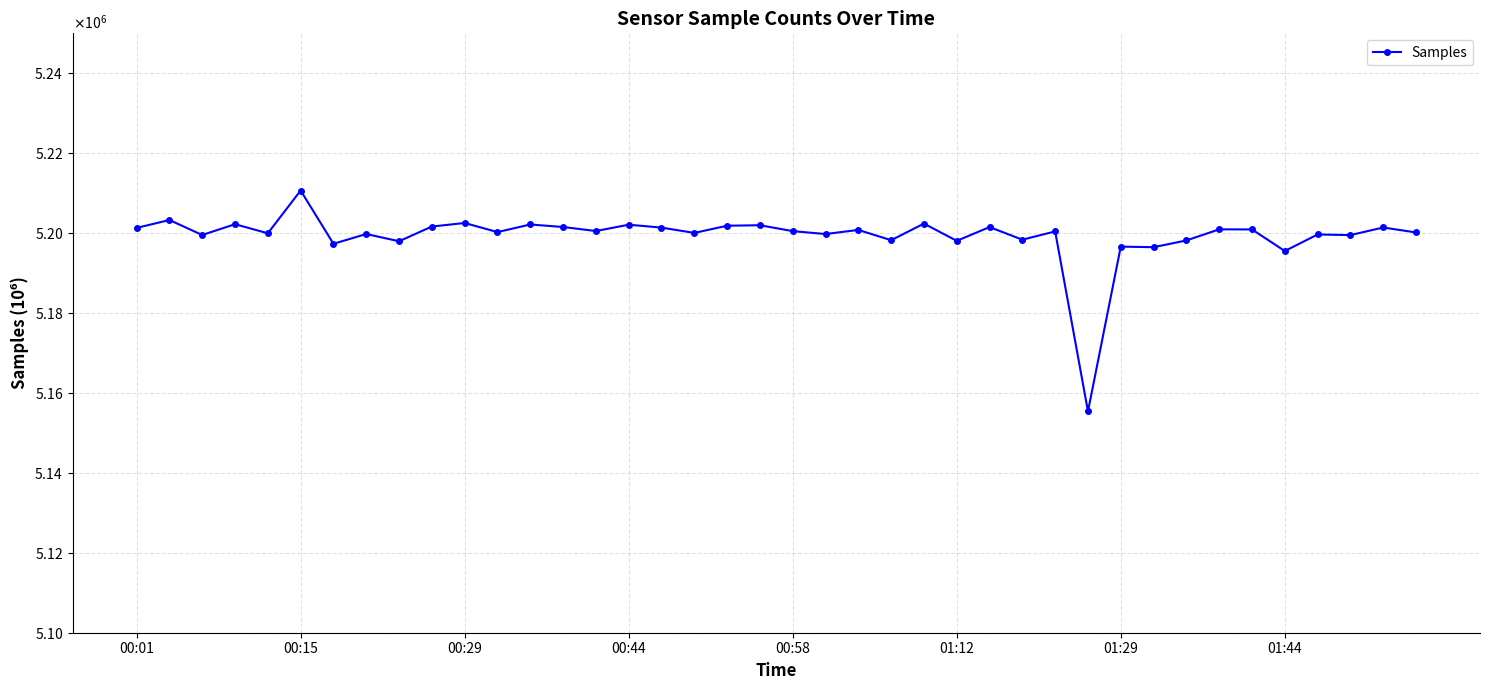

Where is the data nearest to the value 5183031?

01:44